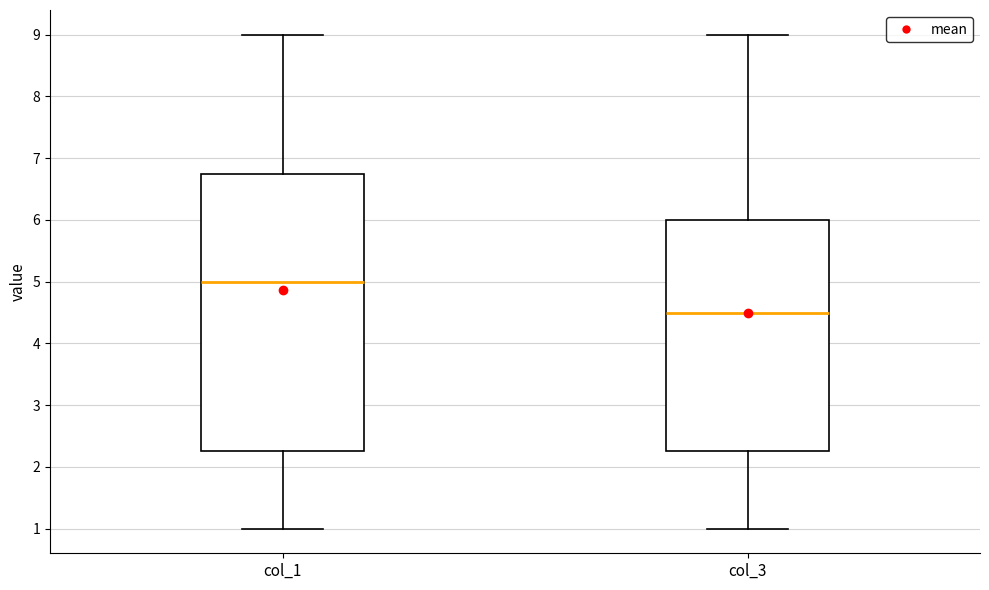

Where does the lower whisker of the box for col_1 end on the y-axis? The values are not printed on the chart, so give them approximately, as read against the axis.

1.0